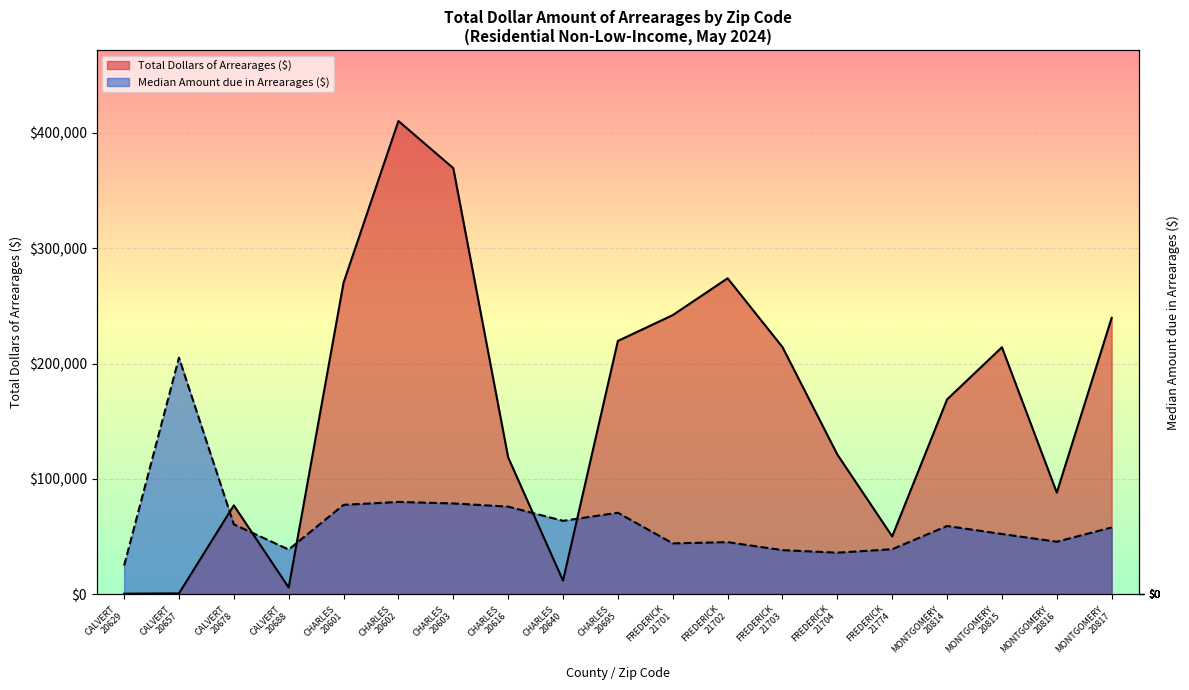

The Total Dollars of Arrearages ($) series shows 2396.6 at CALVERT
20688. True or false?

False